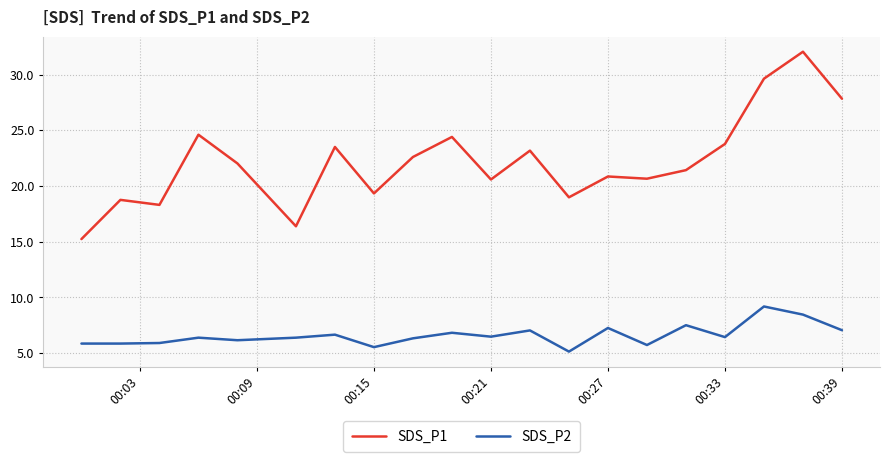

Which series has the widest spread of values?

SDS_P1